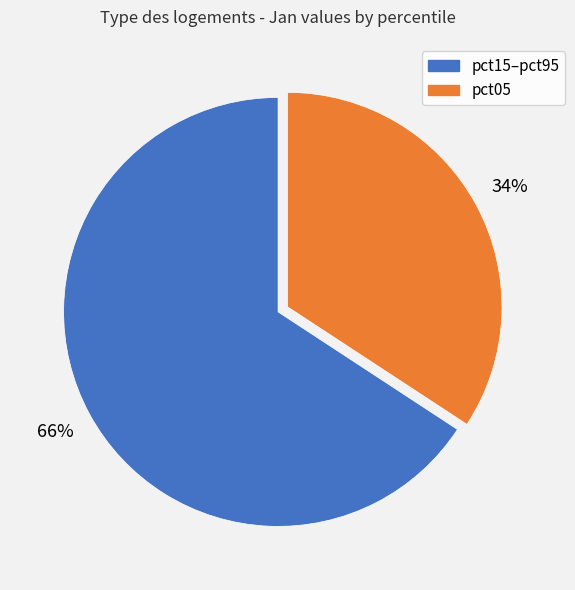

Which category has the smallest portion of the pie?

pct05